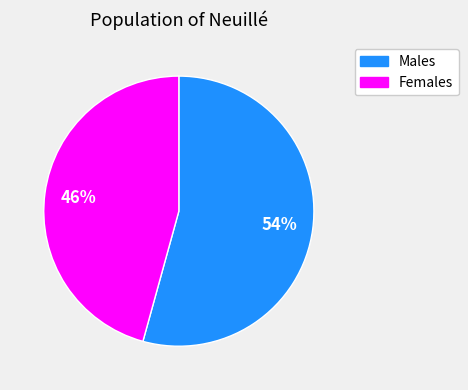

To the nearest percent, what is the average slice percentage?

50%